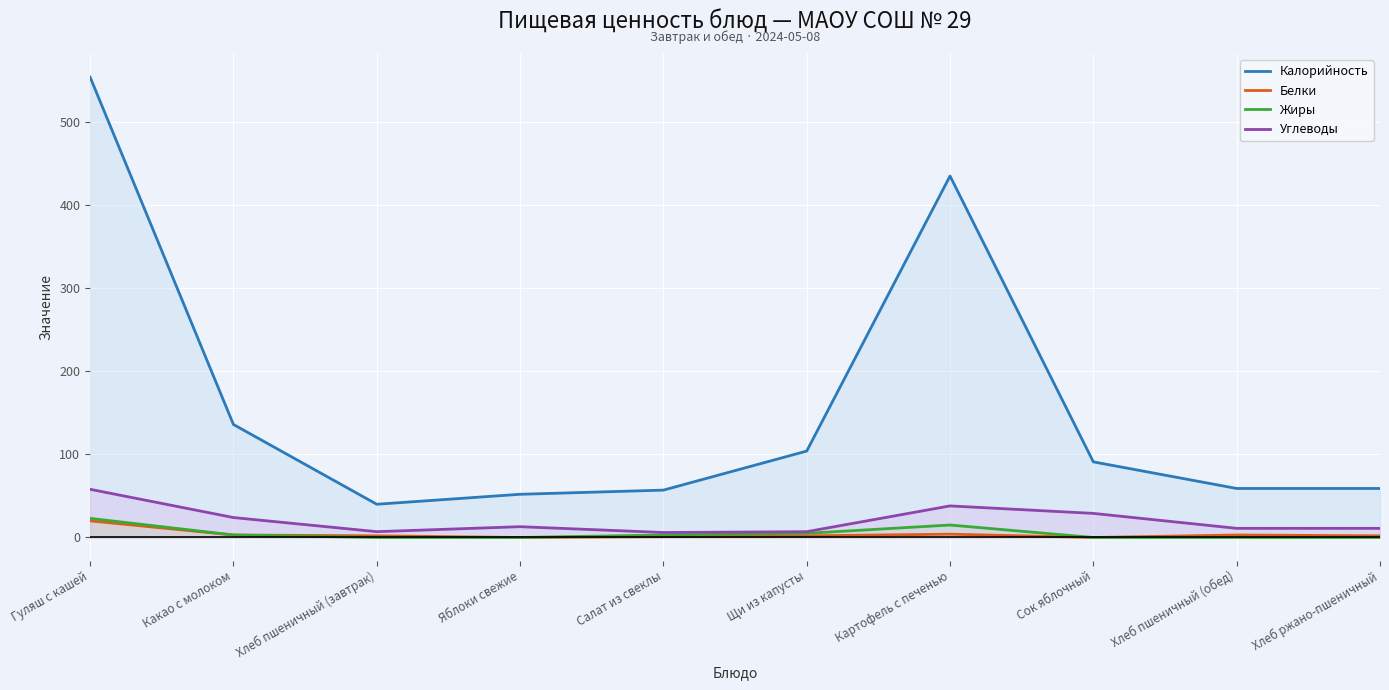

How many data points in Белки are above 2?

4